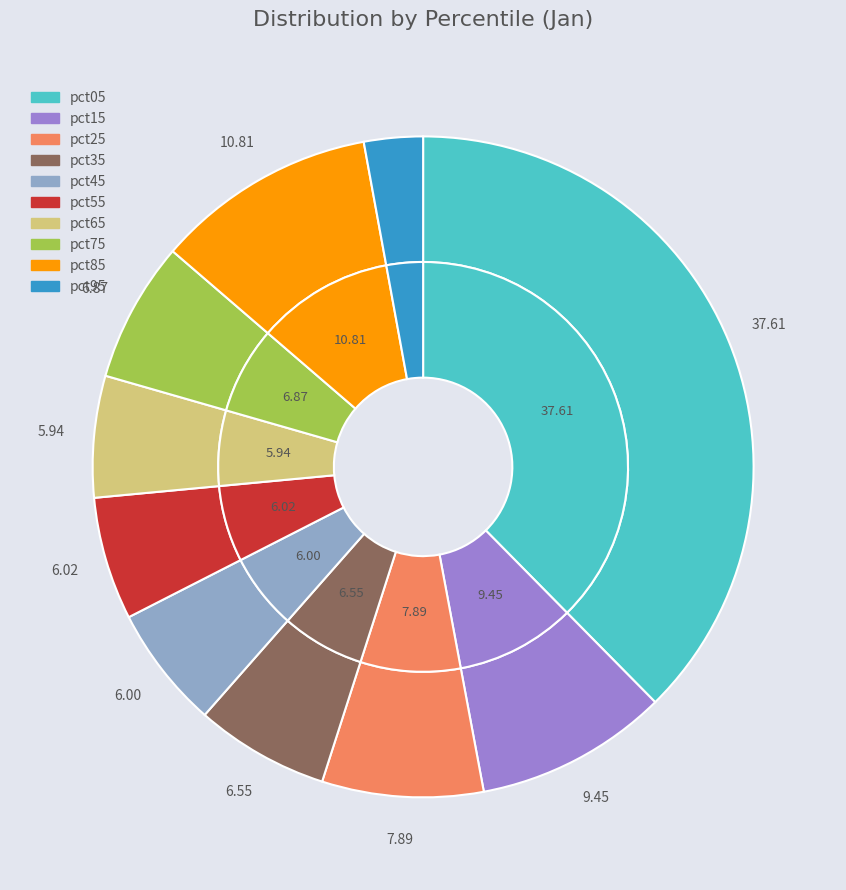

Does pct25 account for over 50% of the chart?

No